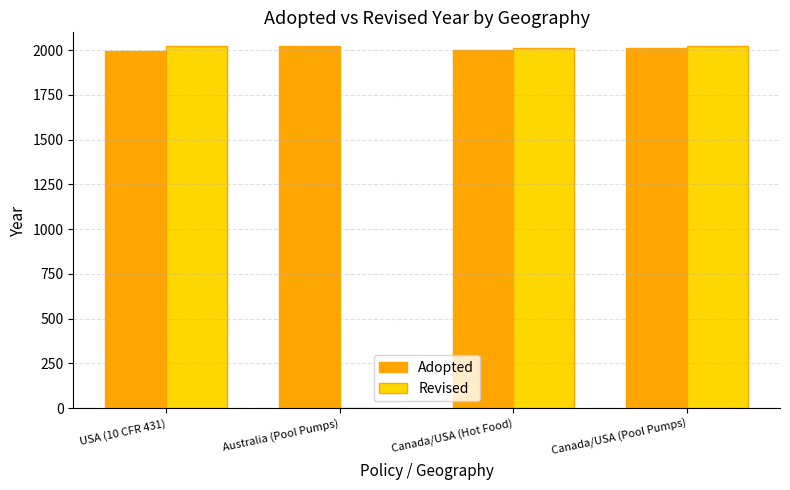

Which series changed the most between USA (10 CFR 431) and Australia (Pool Pumps)?

Revised